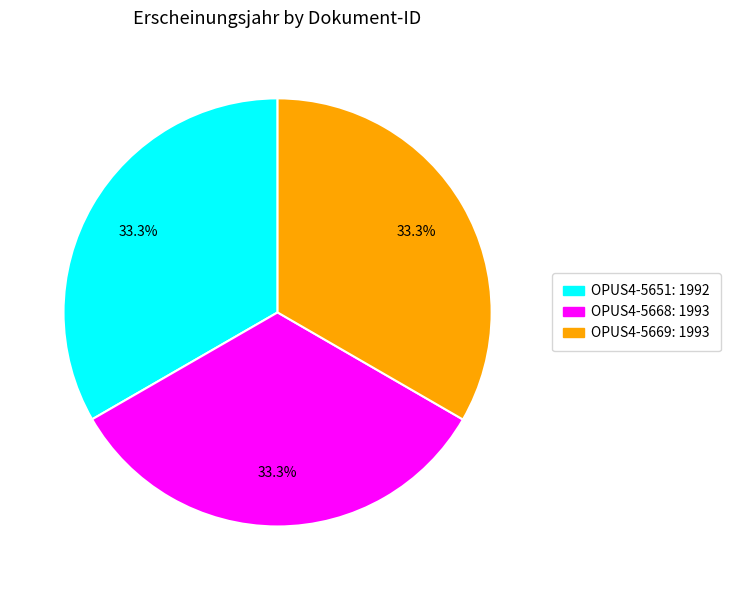

To the nearest percent, what percentage of the pie is OPUS4-5668?

33%